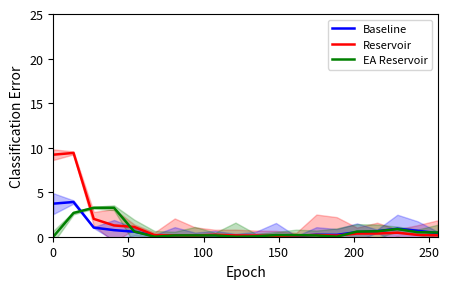

Which series ends up on top after the final intersection of Reservoir and Baseline?

Baseline